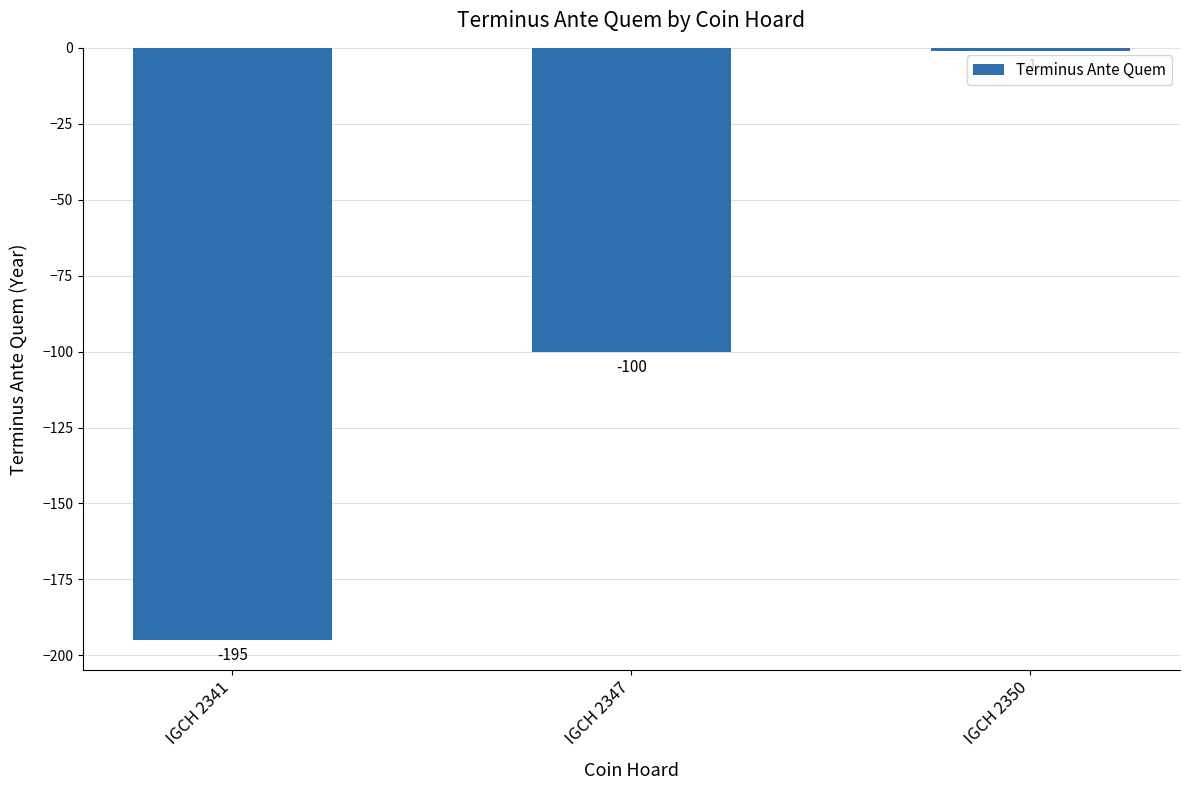

What is the change in value from IGCH 2341 to IGCH 2347?

+95